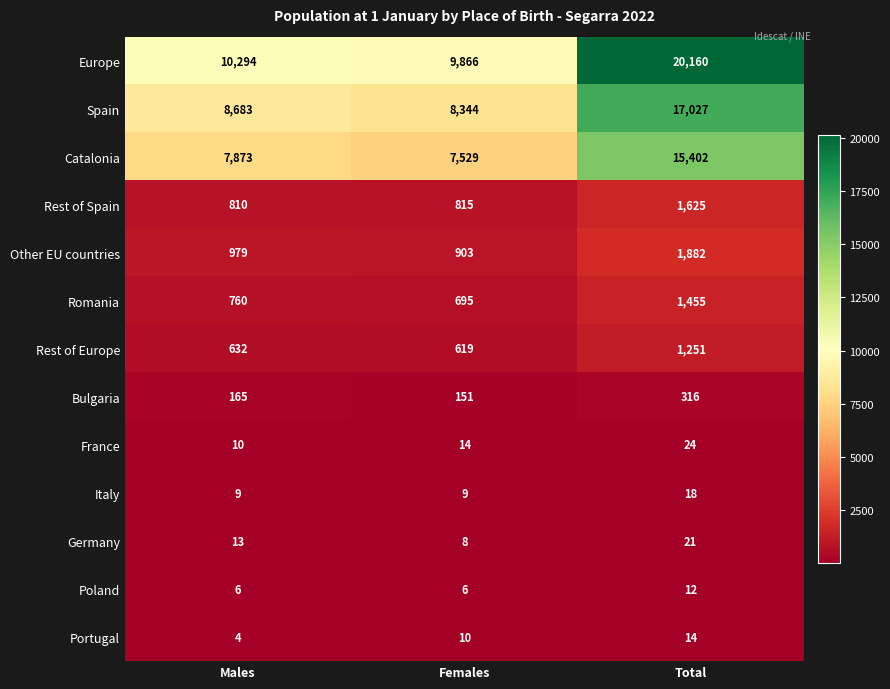

Rank the series by their maximum value, from highest to lowest.

Europe, Spain, Catalonia, Other EU countries, Rest of Spain, Romania, Rest of Europe, Bulgaria, France, Germany, Italy, Portugal, Poland